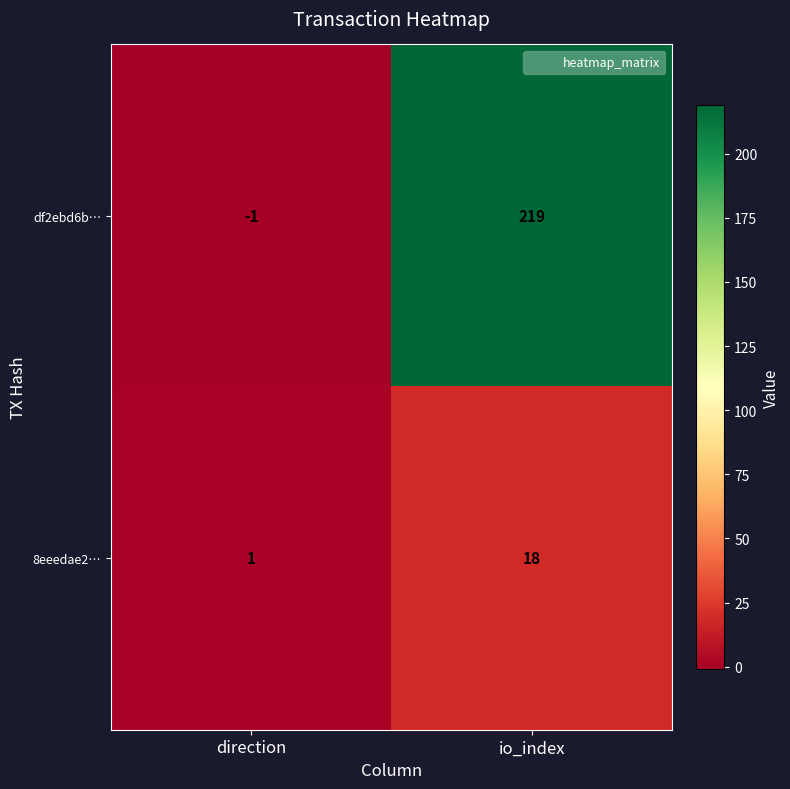

What is the greatest value displayed?

219